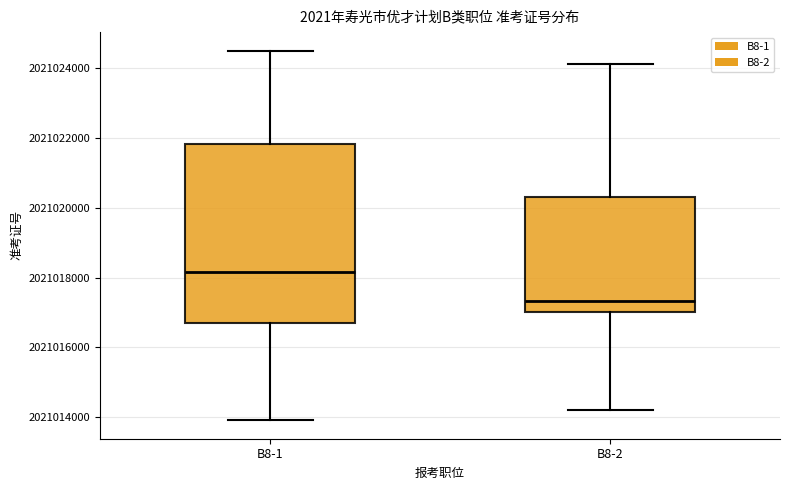

Which box's median line is the lowest?

B8-2